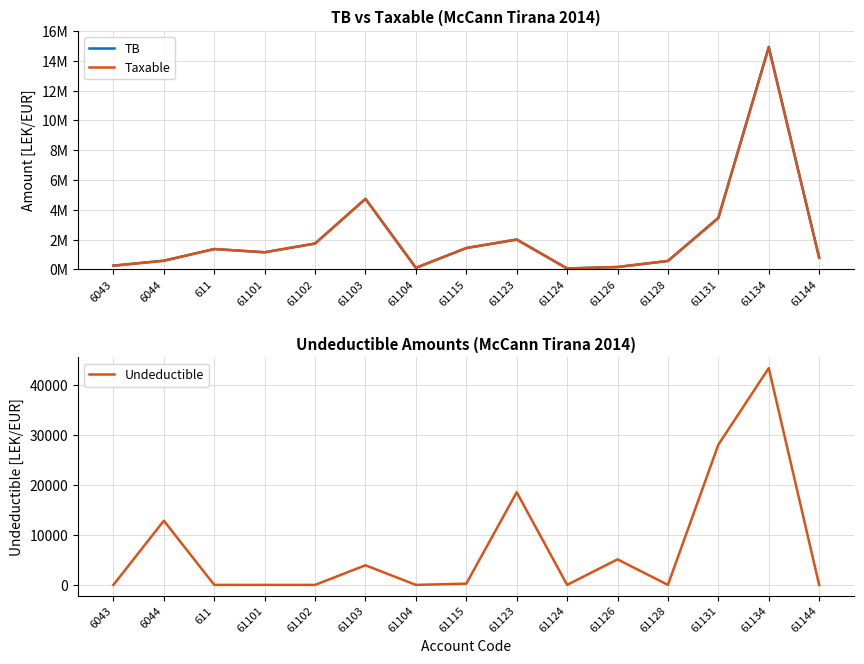

How many interior local peaks does the Taxable series have?

4